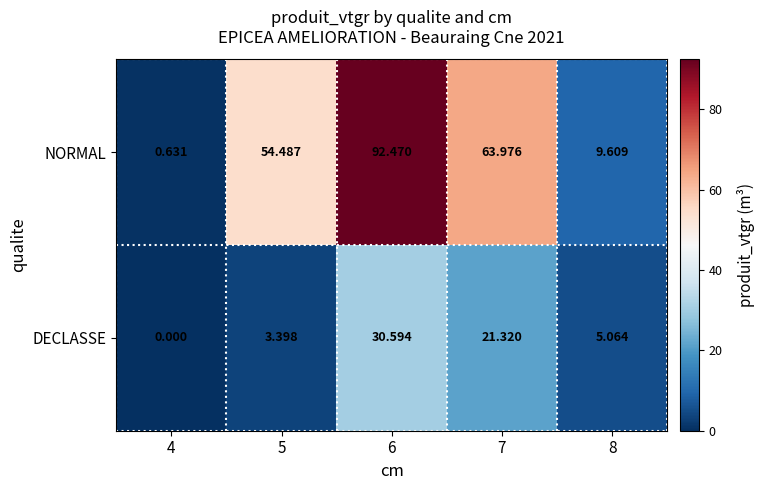

Which series changed the most between 5 and 6?

NORMAL